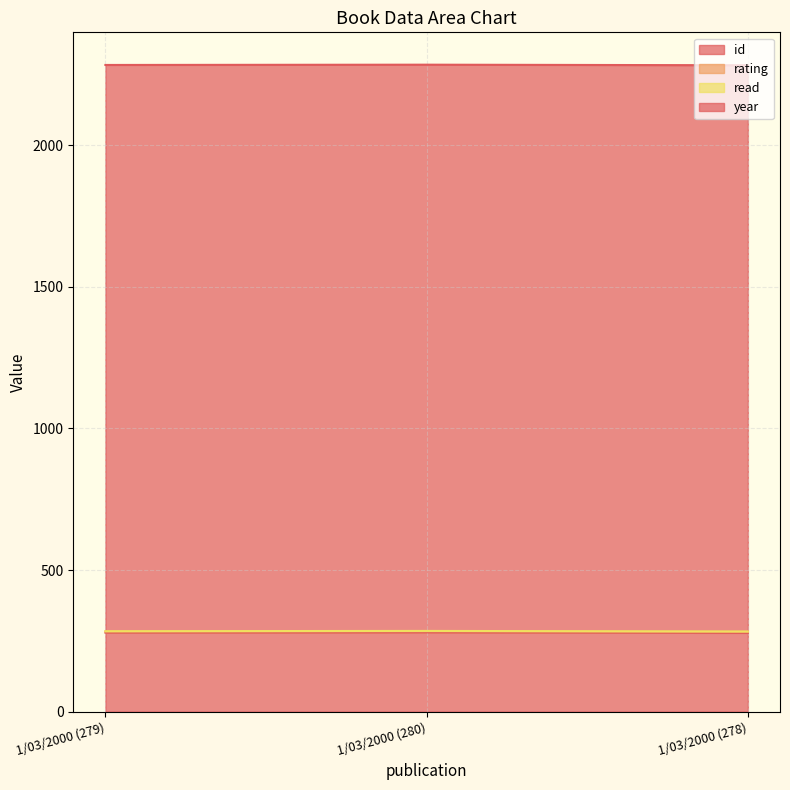

How many categories are shown in the chart?

3